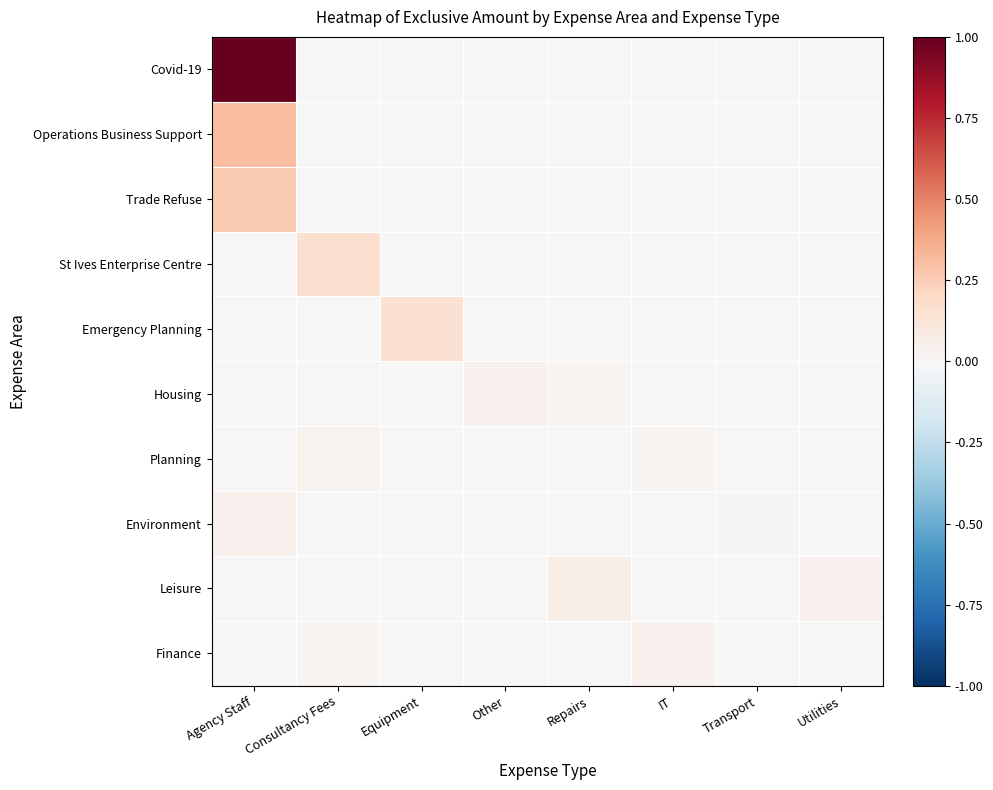

Reading left to right, what are all the values shown in this chart?

Covid-19: Agency Staff=1.0	Consultancy Fees=0.0	Equipment=0.0	Other=0.0	Repairs=0.0	IT=0.0	Transport=0.0	Utilities=0.0
Operations Business Support: Agency Staff=0.3	Consultancy Fees=0.0	Equipment=0.0	Other=0.0	Repairs=0.0	IT=0.0	Transport=0.0	Utilities=0.0
Trade Refuse: Agency Staff=0.3	Consultancy Fees=0.0	Equipment=0.0	Other=0.0	Repairs=0.0	IT=0.0	Transport=0.0	Utilities=0.0
St Ives Enterprise Centre: Agency Staff=0.0	Consultancy Fees=0.2	Equipment=0.0	Other=0.0	Repairs=0.0	IT=0.0	Transport=0.0	Utilities=0.0
Emergency Planning: Agency Staff=0.0	Consultancy Fees=0.0	Equipment=0.2	Other=0.0	Repairs=0.0	IT=0.0	Transport=0.0	Utilities=0.0
Housing: Agency Staff=0.0	Consultancy Fees=0.0	Equipment=0.0	Other=0.0	Repairs=0.0	IT=0.0	Transport=0.0	Utilities=0.0
Planning: Agency Staff=0.0	Consultancy Fees=0.0	Equipment=0.0	Other=0.0	Repairs=0.0	IT=0.0	Transport=0.0	Utilities=0.0
Environment: Agency Staff=0.0	Consultancy Fees=0.0	Equipment=0.0	Other=0.0	Repairs=0.0	IT=0.0	Transport=0.0	Utilities=0.0
Leisure: Agency Staff=0.0	Consultancy Fees=0.0	Equipment=0.0	Other=0.0	Repairs=0.1	IT=0.0	Transport=0.0	Utilities=0.0
Finance: Agency Staff=0.0	Consultancy Fees=0.0	Equipment=0.0	Other=0.0	Repairs=0.0	IT=0.0	Transport=0.0	Utilities=0.0